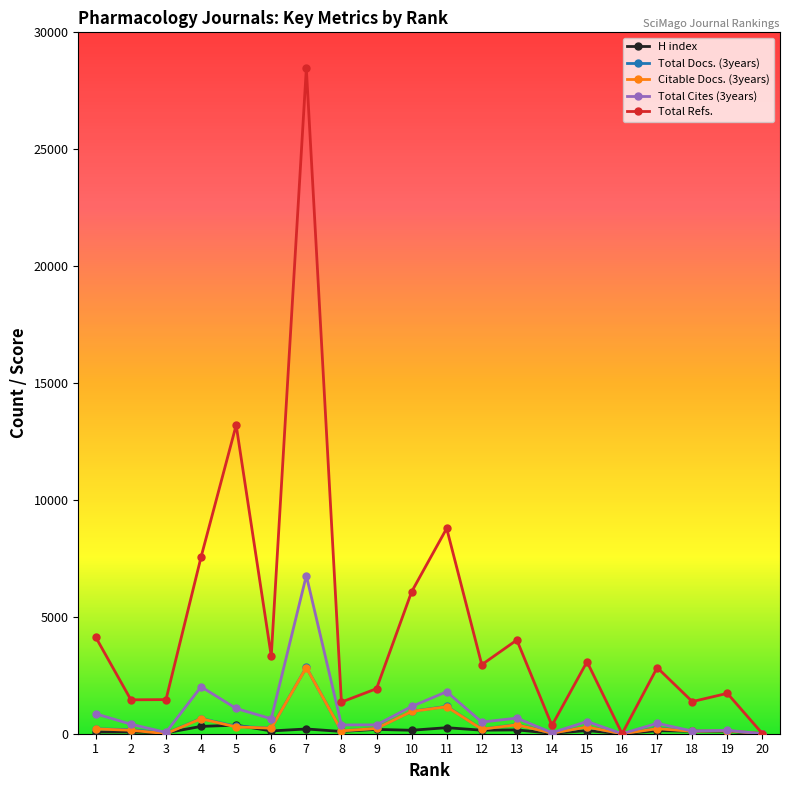

Which series has the widest spread of values?

Total Refs.